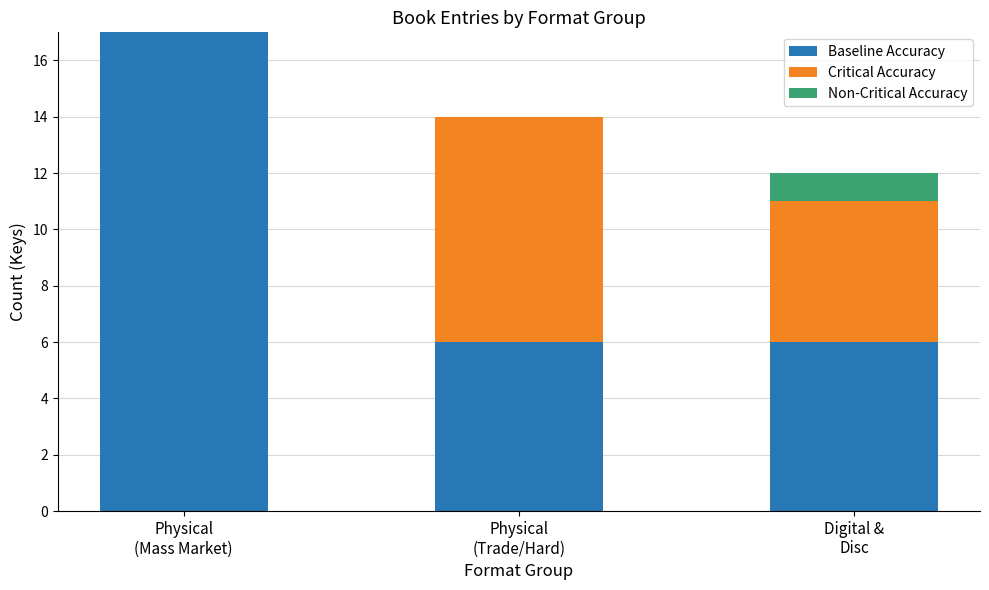

Does the chart contain stacked bars?

Yes